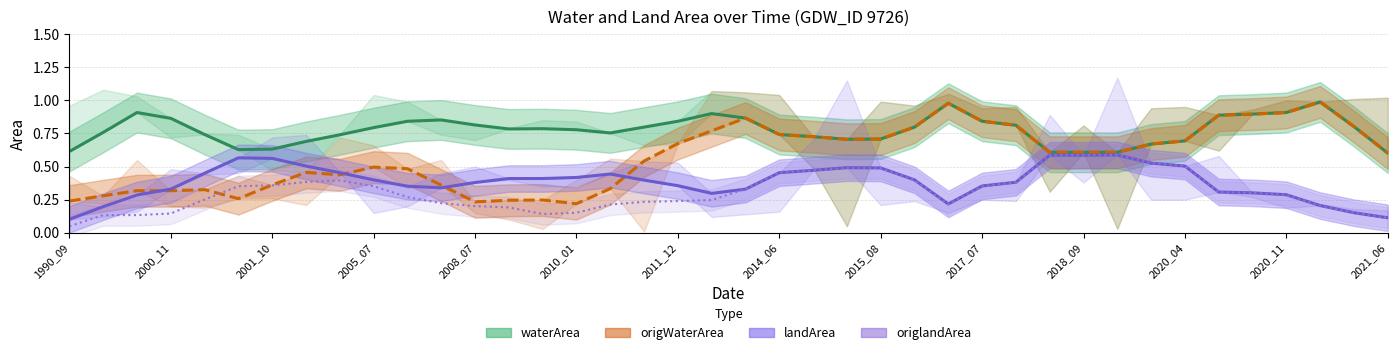

List the labels in order of waterArea value, largest first.

37, 26, 2001_10, 36, 19, 35, 34, 20, 2005_07, 2020_04, 2018_09, 18, 27, 2020_11, 28, 38, 17, 25, 2017_07, 14, 2021_06, 15, 2000_11, 16, 21, 2008_07, 2015_08, 22, 24, 23, 33, 2014_06, 32, 2011_12, 2010_01, 1990_09, 29, 30, 31, 39